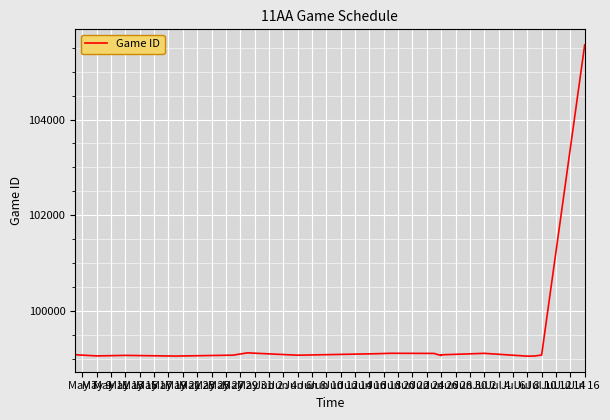

Between Jun 6 and May 17, which is larger?

May 17